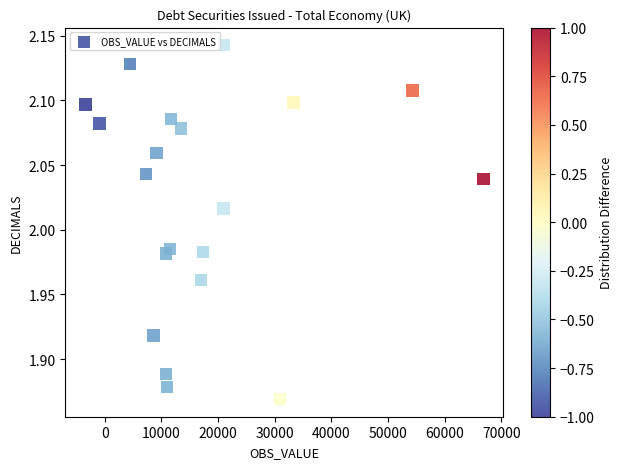

What is the range of X values (max minus min)?

70233.0